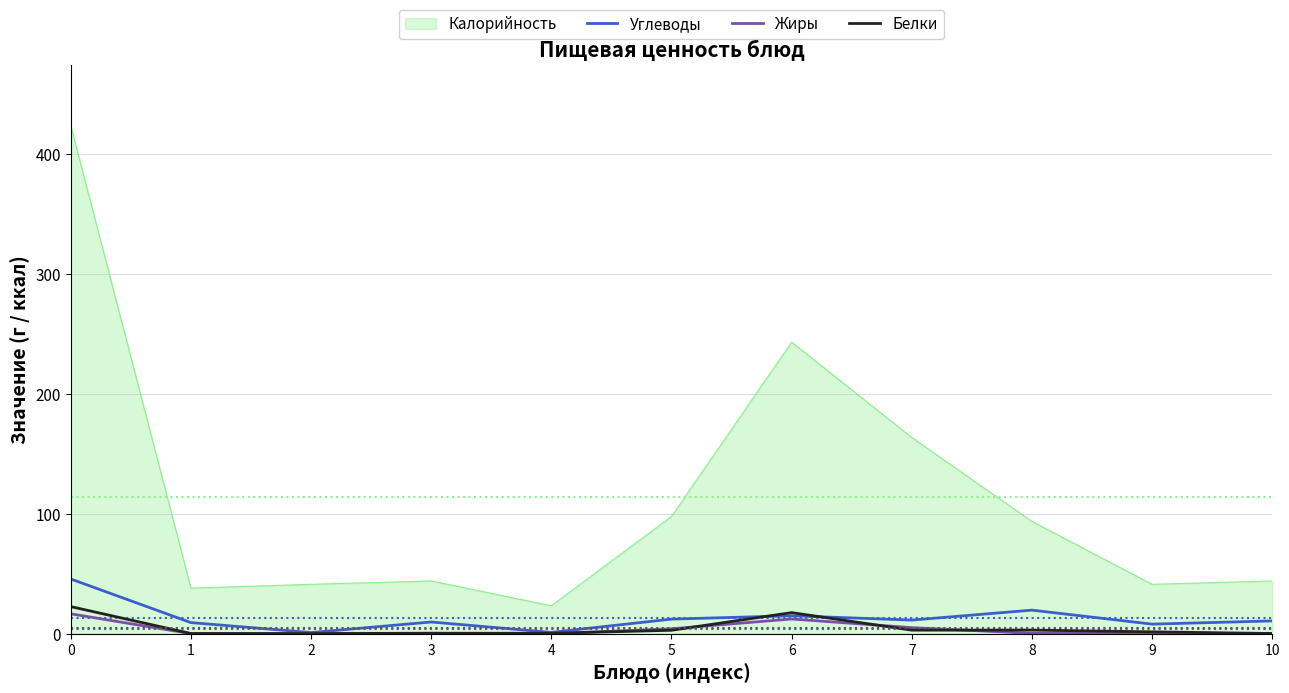

What is the maximum value for Углеводы?

45.6